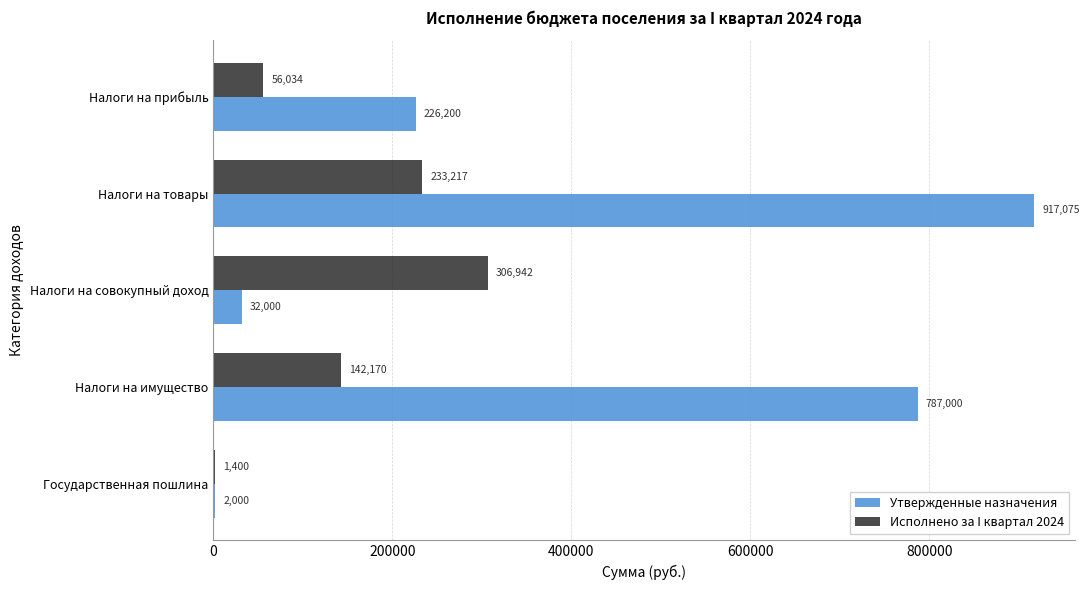

The value of Утвержденные назначения at Налоги на прибыль is 226200.0. True or false?

True